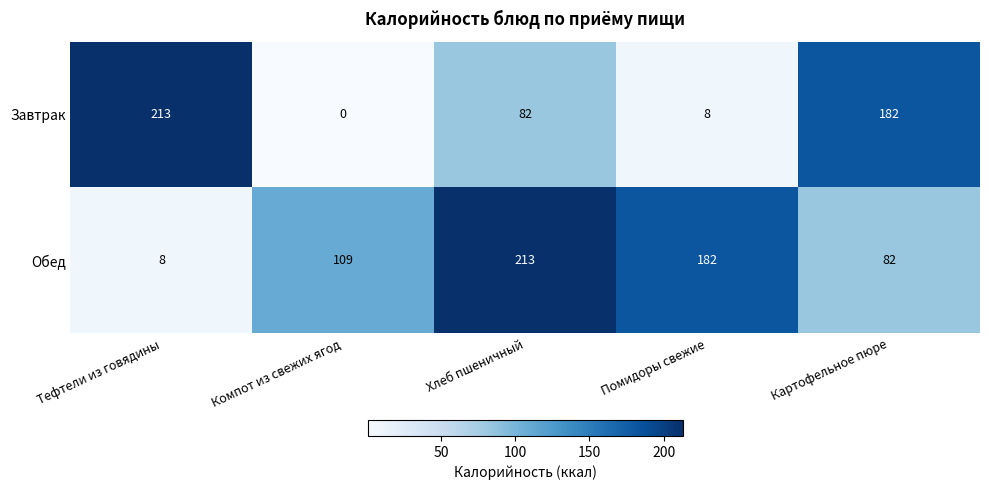

Which label corresponds to the smallest value in the chart?

Компот из свежих ягод